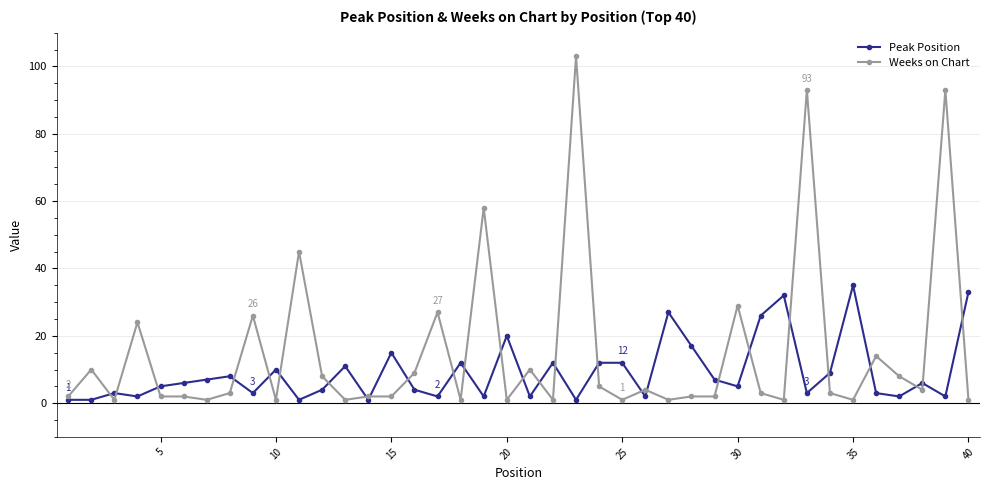

What is the greatest value displayed?

103